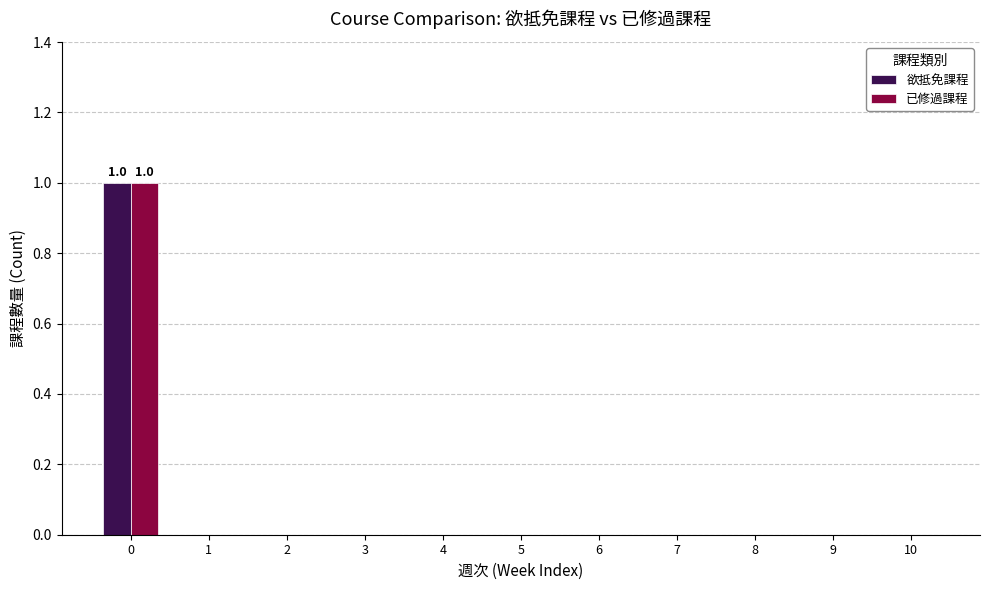

The value of 欲抵免課程 at 0 is 1. True or false?

True